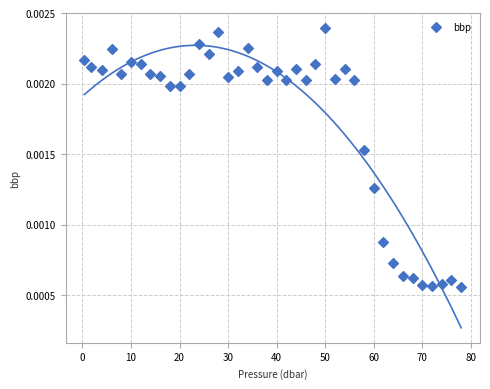

What is the range of X values (max minus min)?

77.6